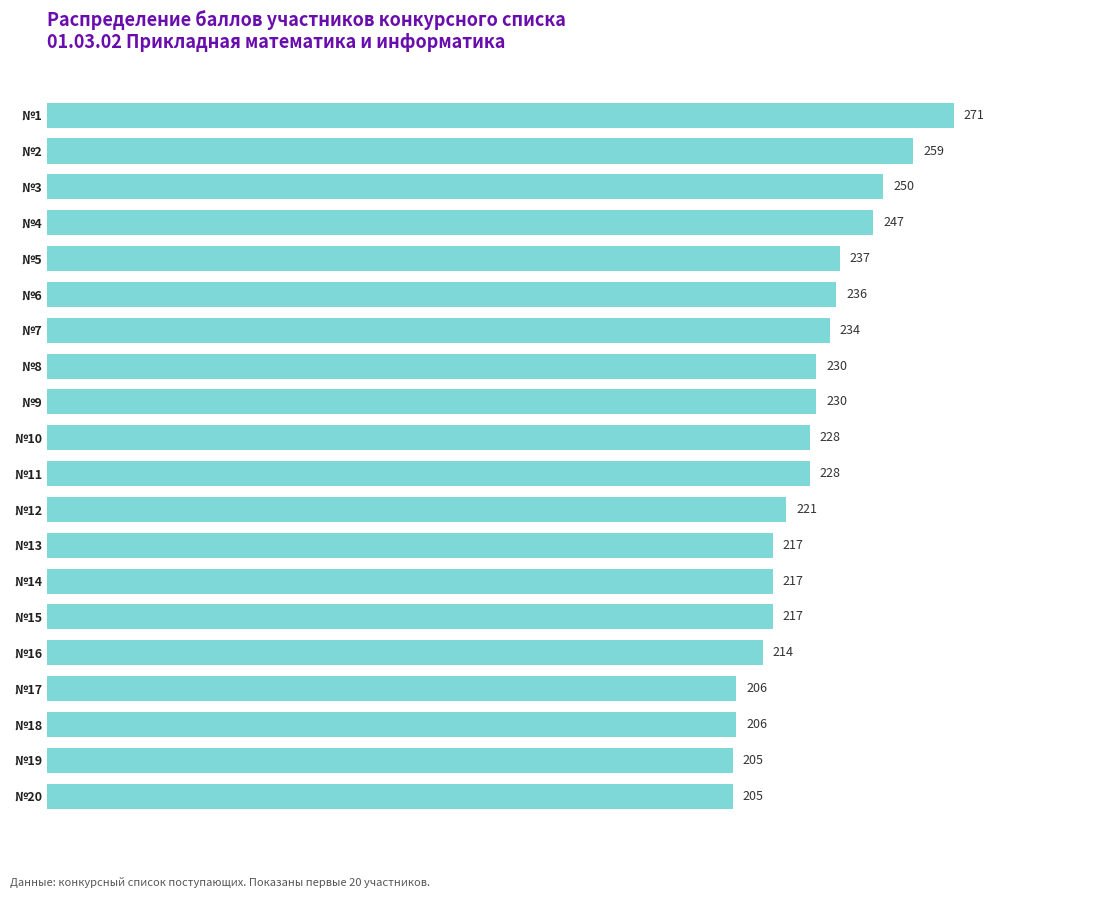

Is it true that the value at №16 is 91?

False